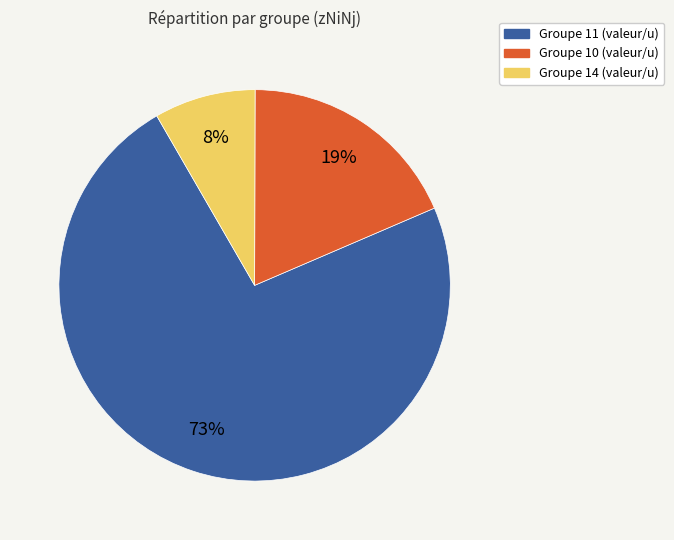

Does any single category account for the majority?

Yes